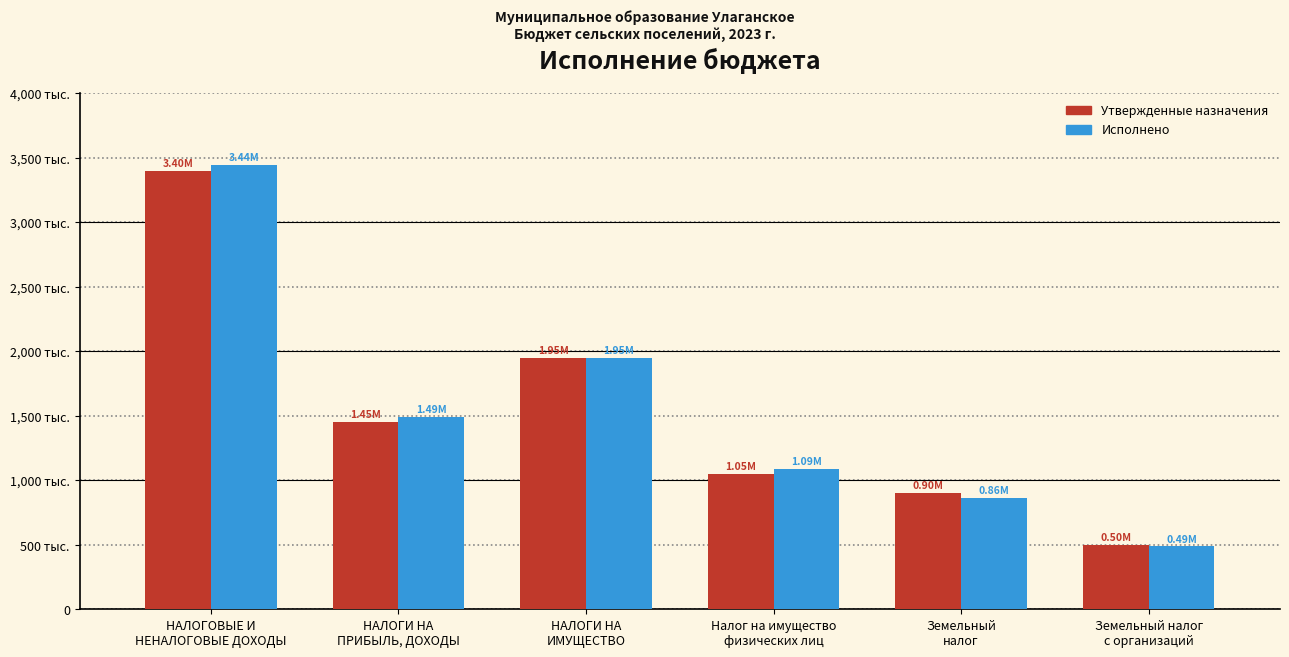

At which label is Исполнено closest to 1964730?

НАЛОГИ НА
ИМУЩЕСТВО